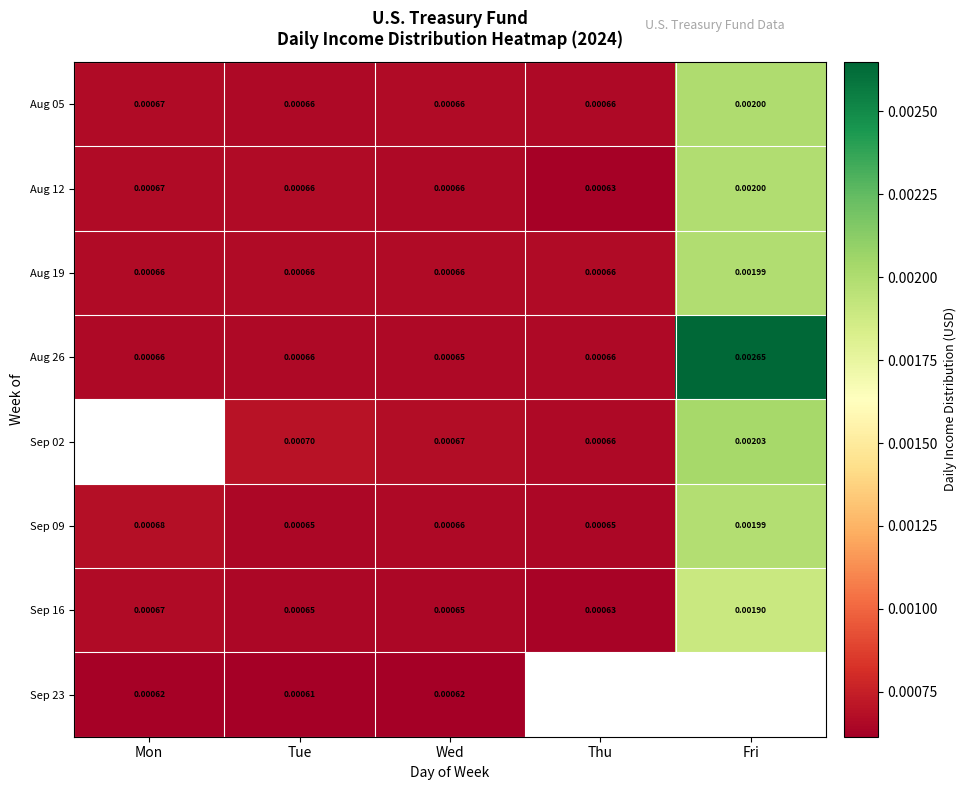

At which label is Aug 12 closest to 0?

Thu